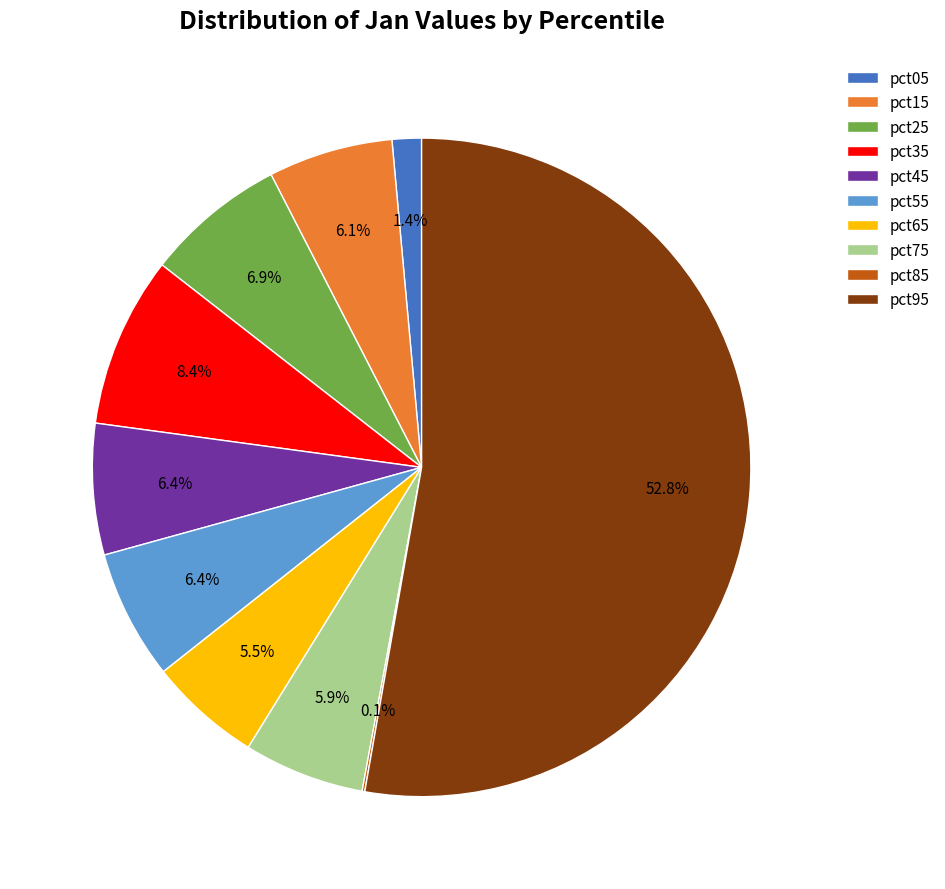

What percentage is NOT represented by pct75?

94.1%